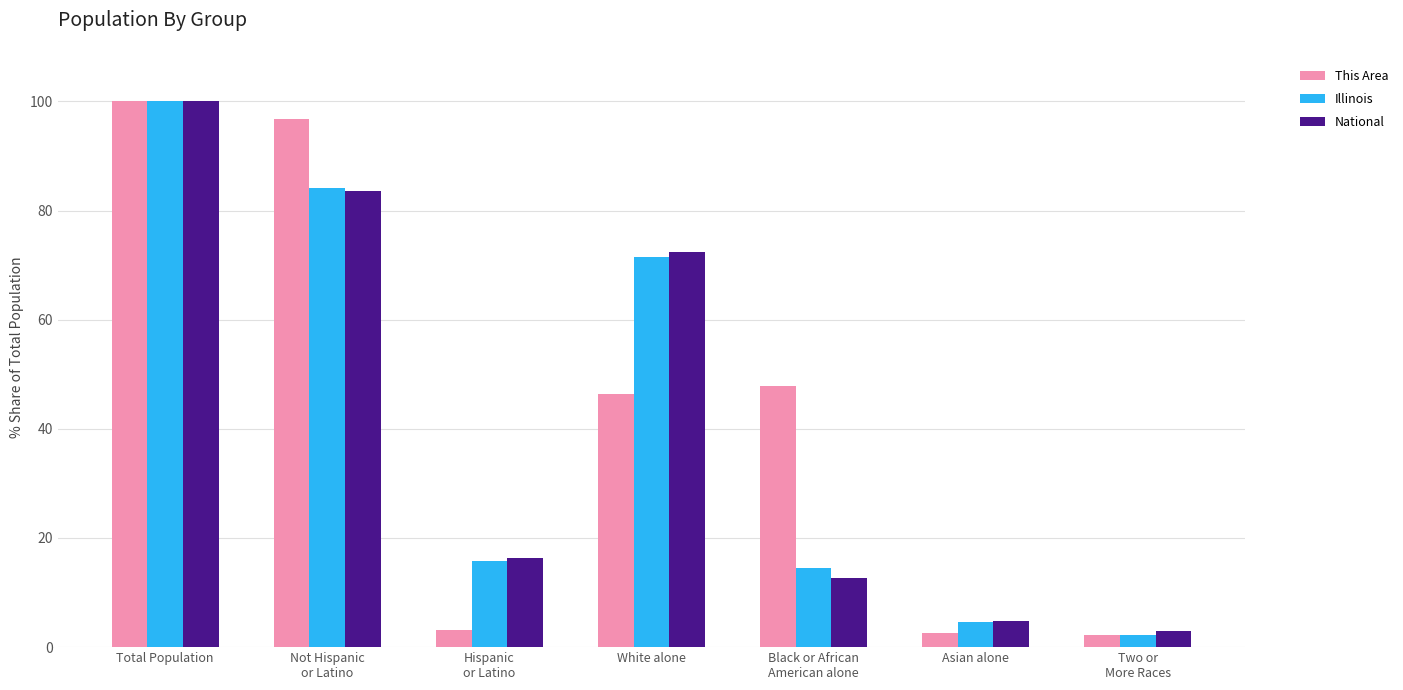

At which label is Illinois closest to 51?

White alone